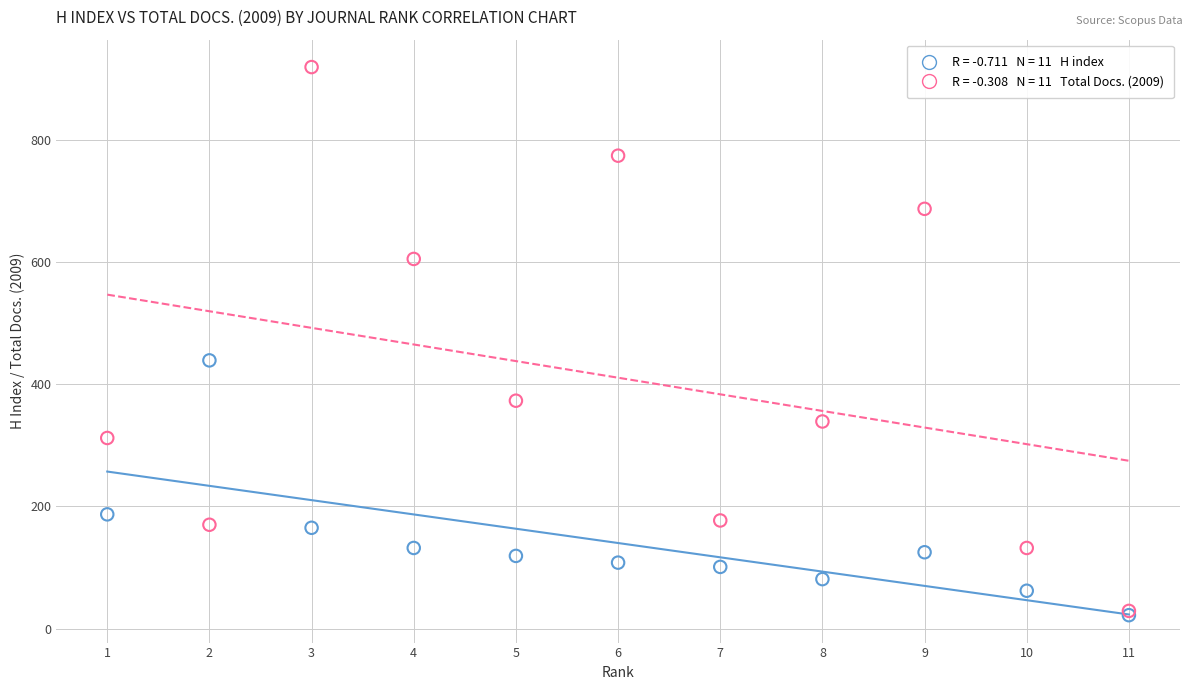

Across all series, what Y value is closest to 470?

439